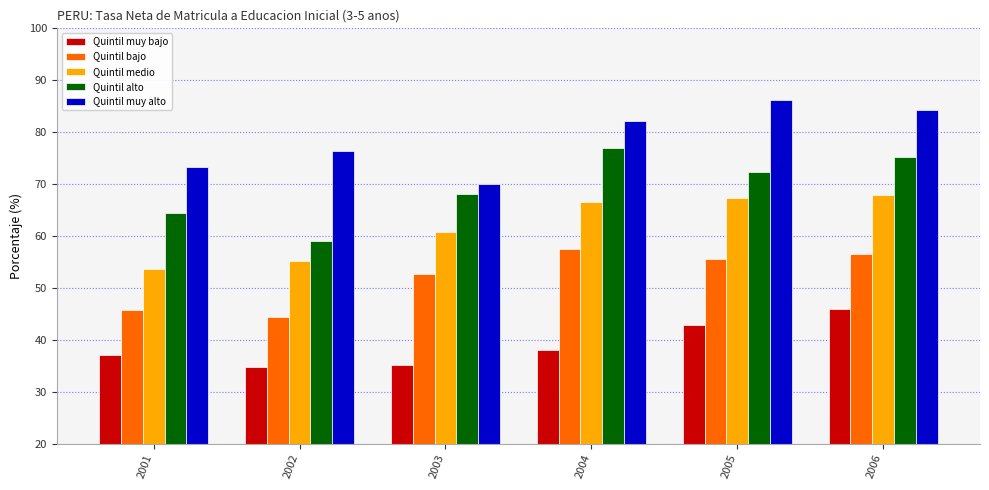

What is the total value across all series at 2004?

321.2